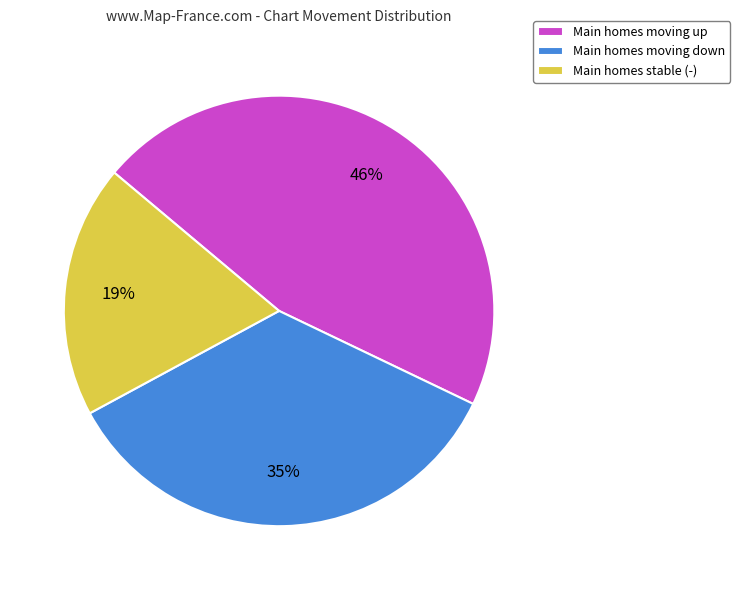

Count the number of slices in the pie.

3